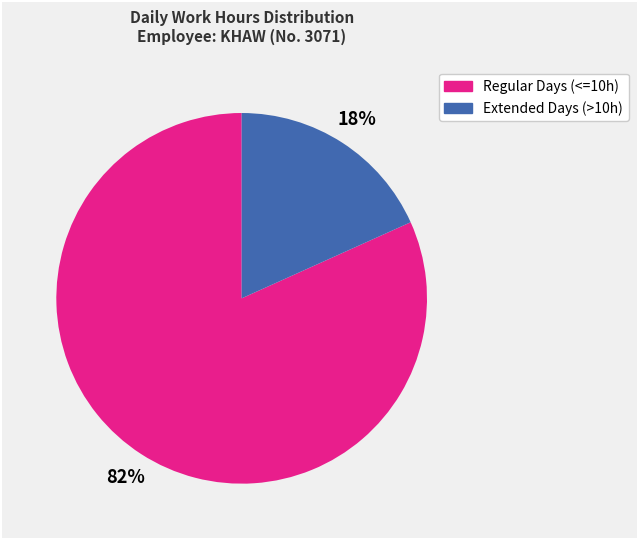

Is there any slice that represents more than half of the pie?

Yes